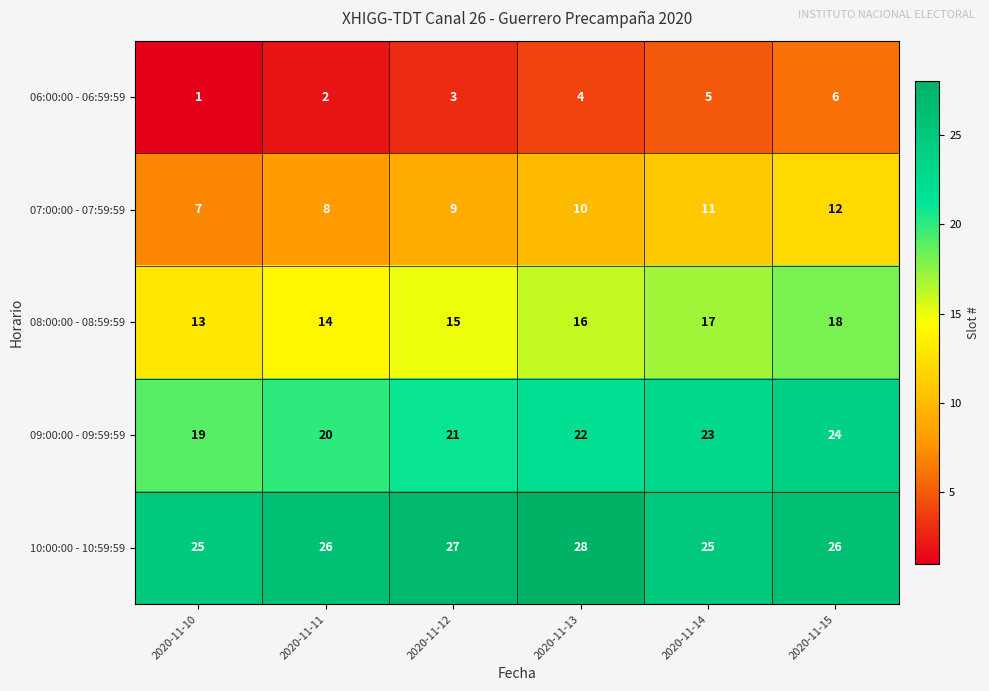

The value of 09:00:00 - 09:59:59 at 2020-11-13 is 12. True or false?

False